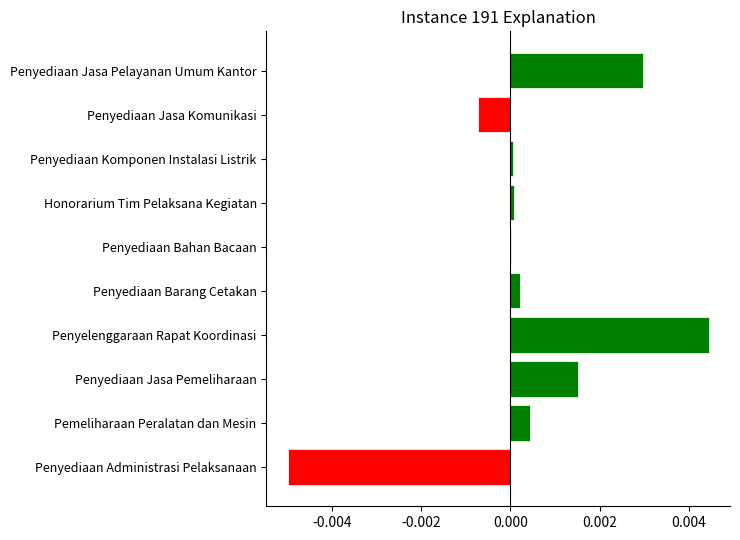

Is it true that the value at Penyediaan Barang Cetakan is 0.0?

True